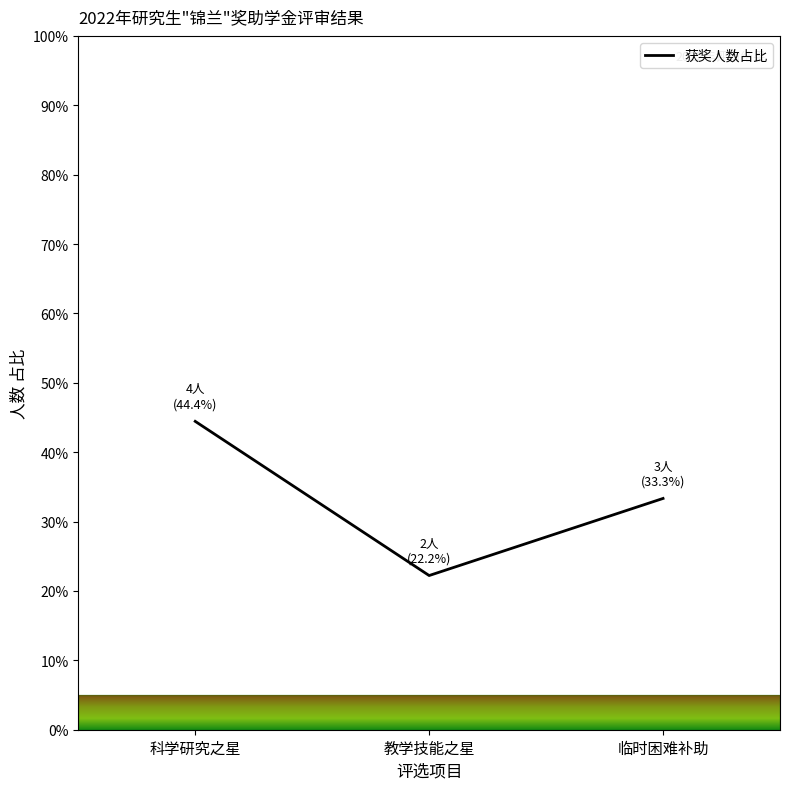

Which label corresponds to the largest value in the chart?

科学研究之星